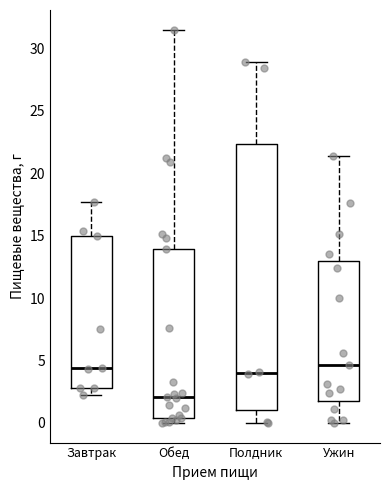

Where does the upper whisker of the box for Полдник end on the y-axis? The values are not printed on the chart, so give them approximately, as read against the axis.

29.0